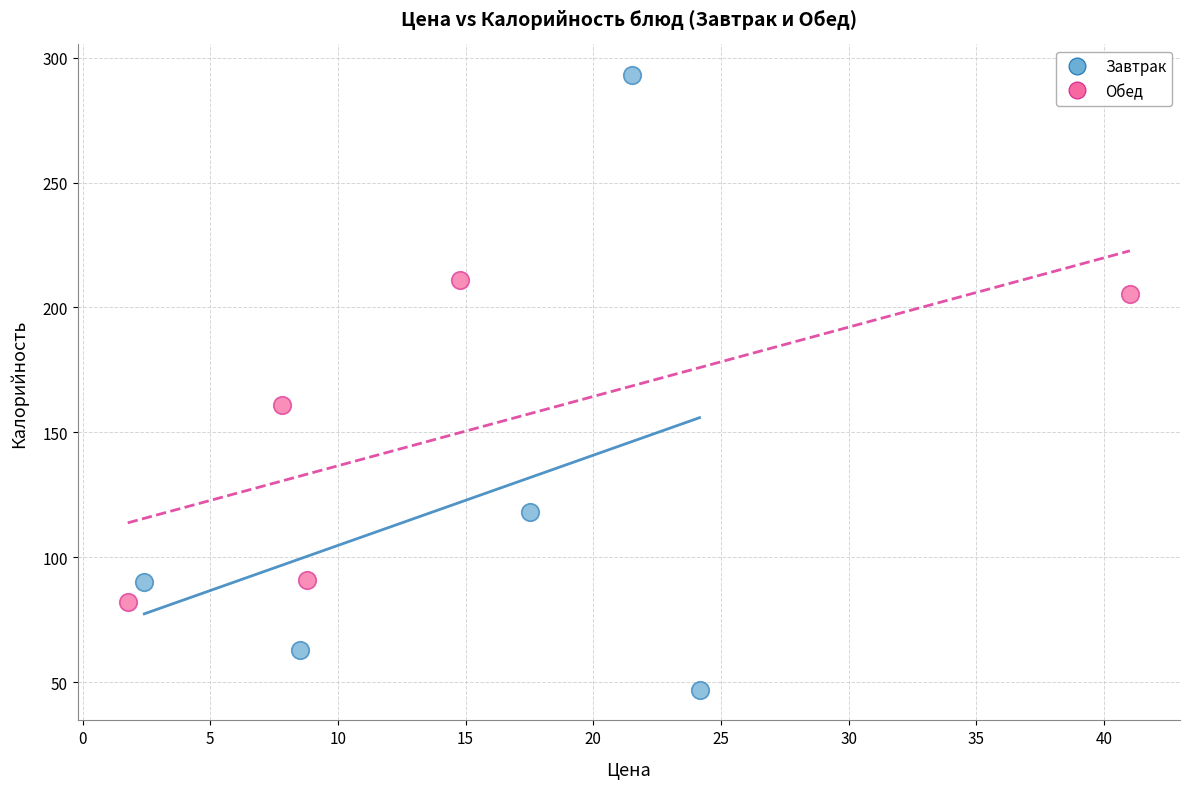

Which series contains the lowest Y value?

Завтрак